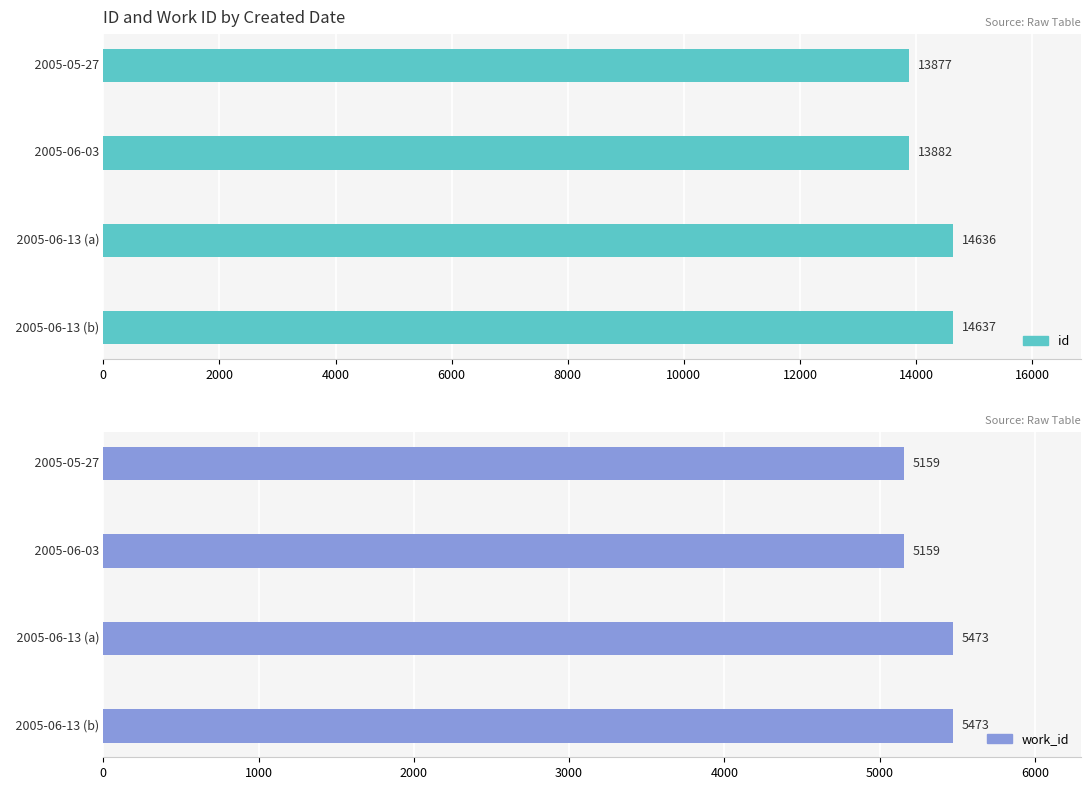

What is the value of the work_id bar at the 3rd from the left?

5473